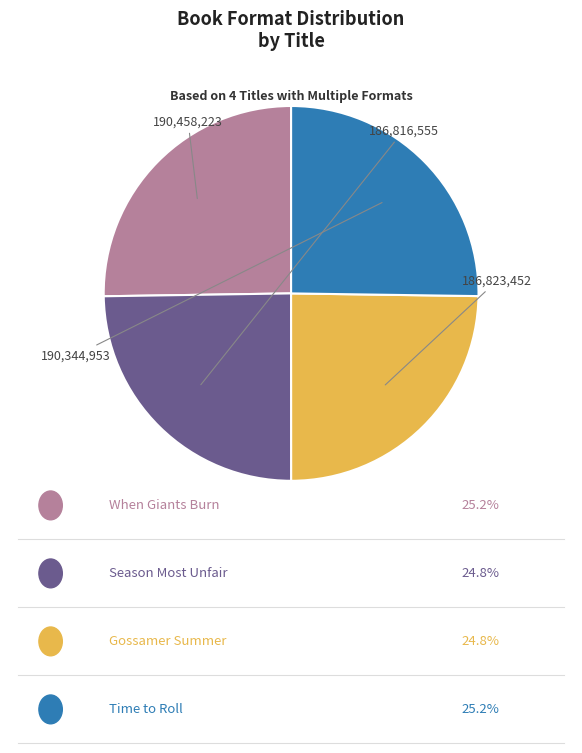

Is there any slice that represents more than half of the pie?

No